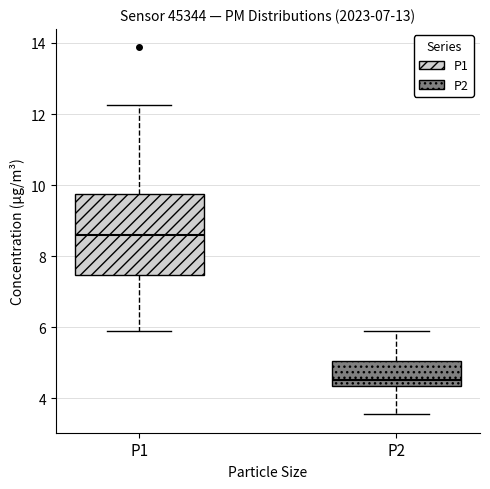

Where is the lower edge of the box for P2 on the y-axis? The values are not printed on the chart, so give them approximately, as read against the axis.

4.4